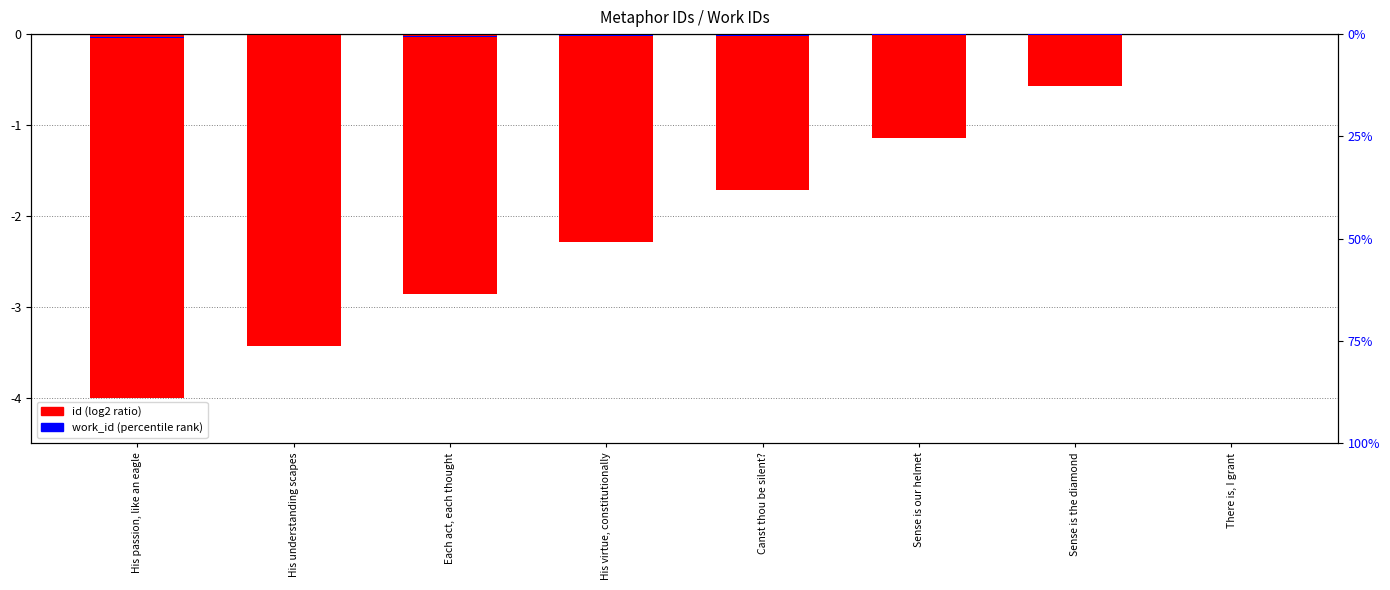

What are all the series names shown in the legend?

id, work_id